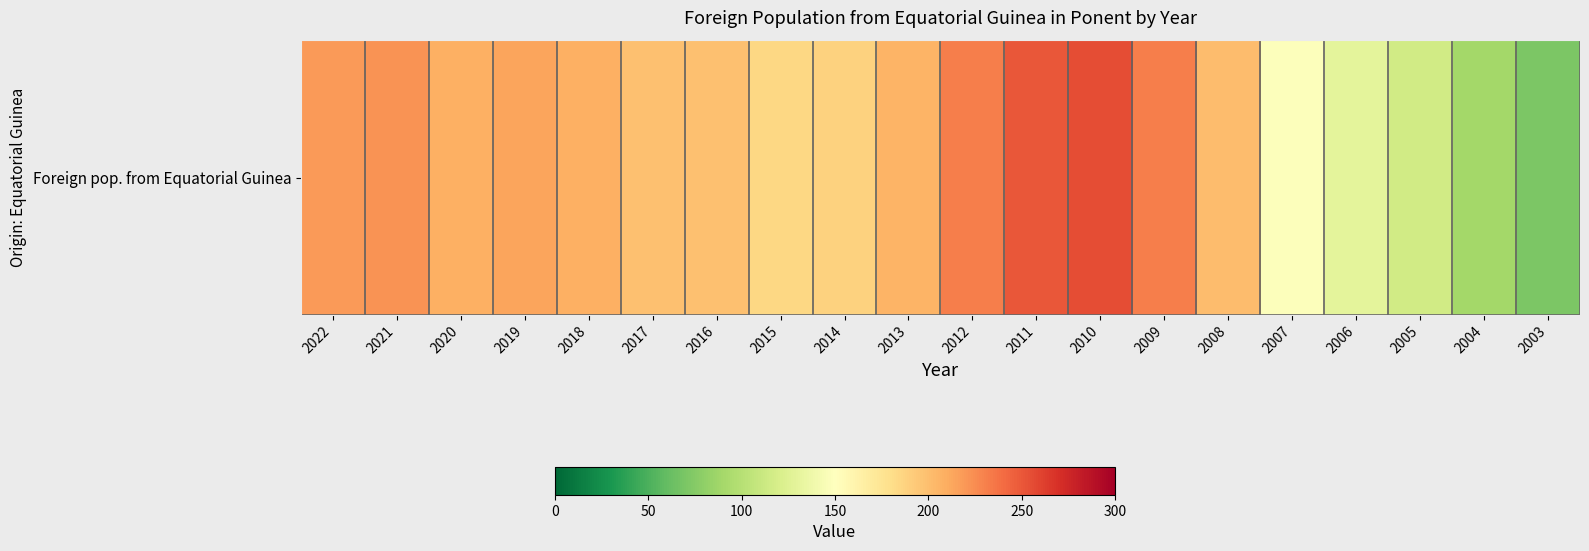

Where is the data nearest to the value 163?

2007